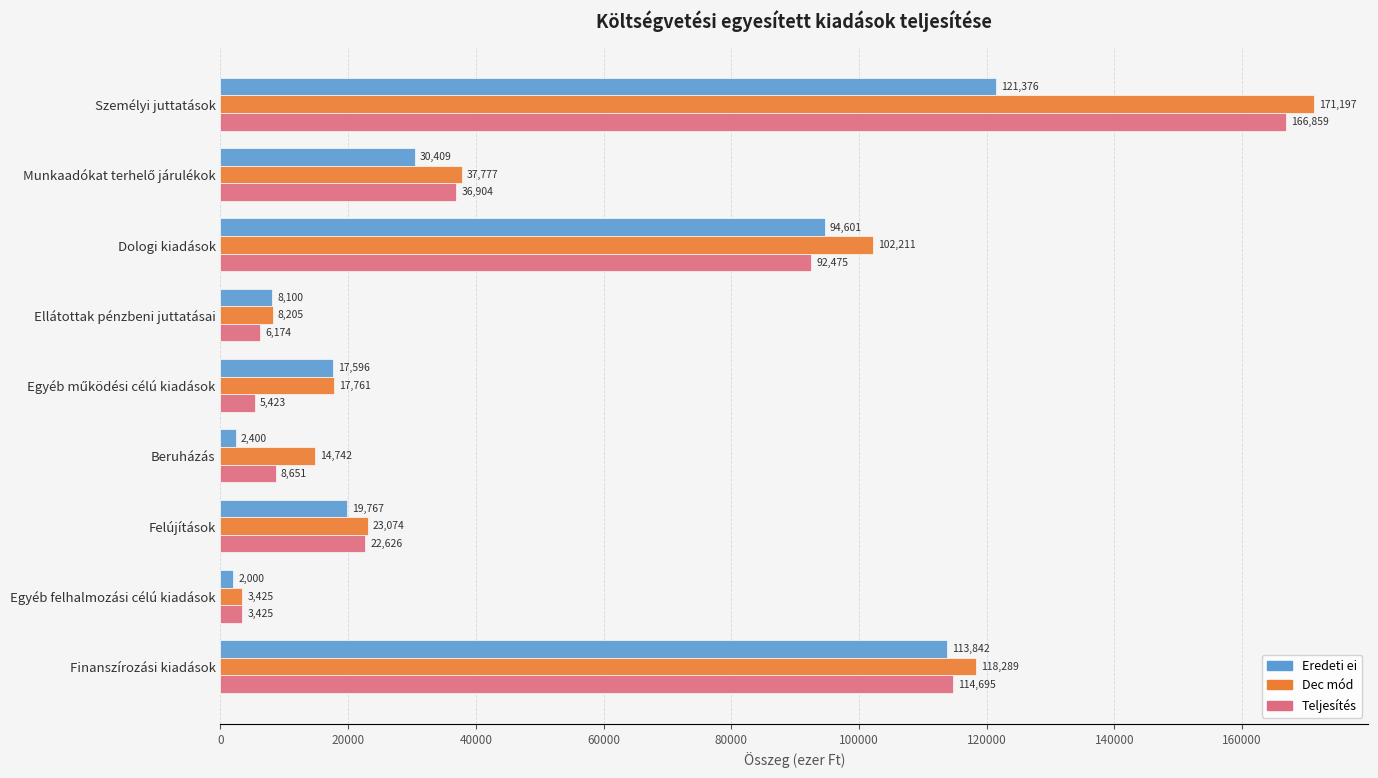

What is the minimum value for Dec mód?

3425